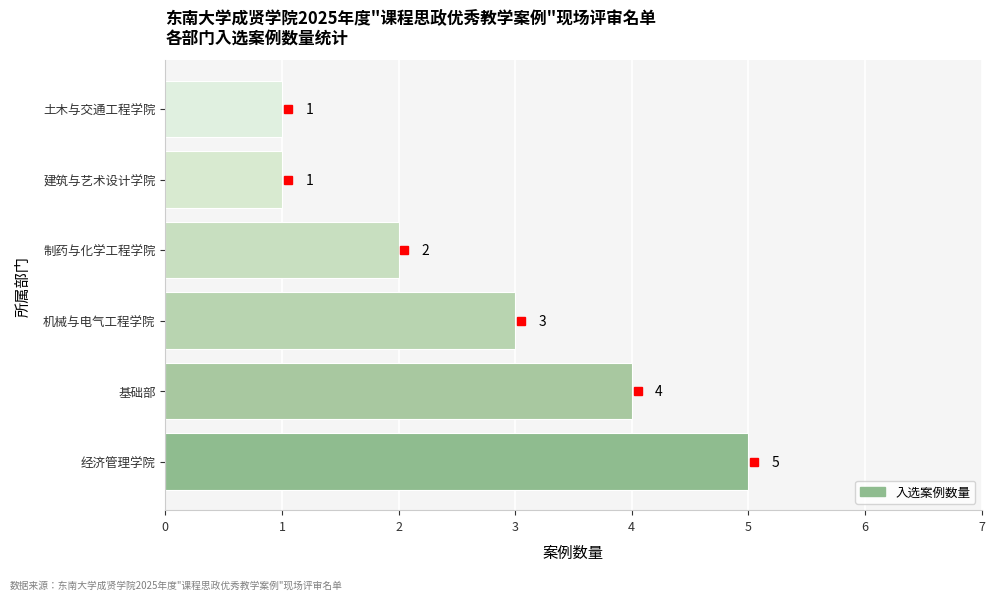

What is the sum of all values?

16